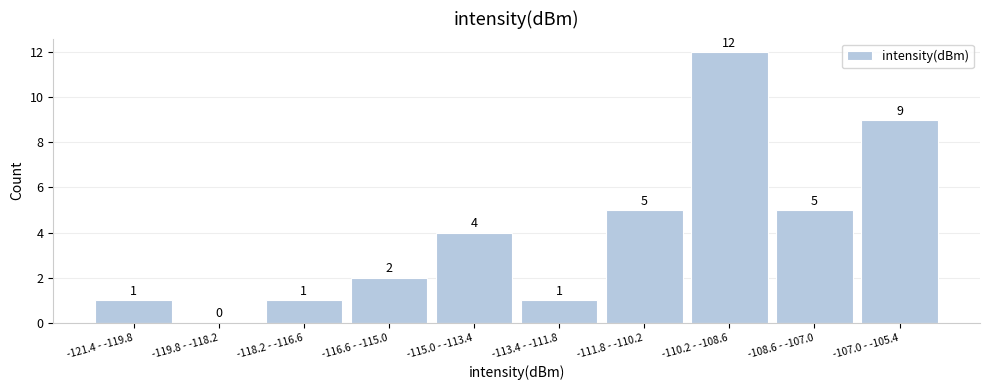

Reading left to right, what are all the values shown in this chart?

-121.4 - -119.8=1	-119.8 - -118.2=0	-118.2 - -116.6=1	-116.6 - -115.0=2	-115.0 - -113.4=4	-113.4 - -111.8=1	-111.8 - -110.2=5	-110.2 - -108.6=12	-108.6 - -107.0=5	-107.0 - -105.4=9